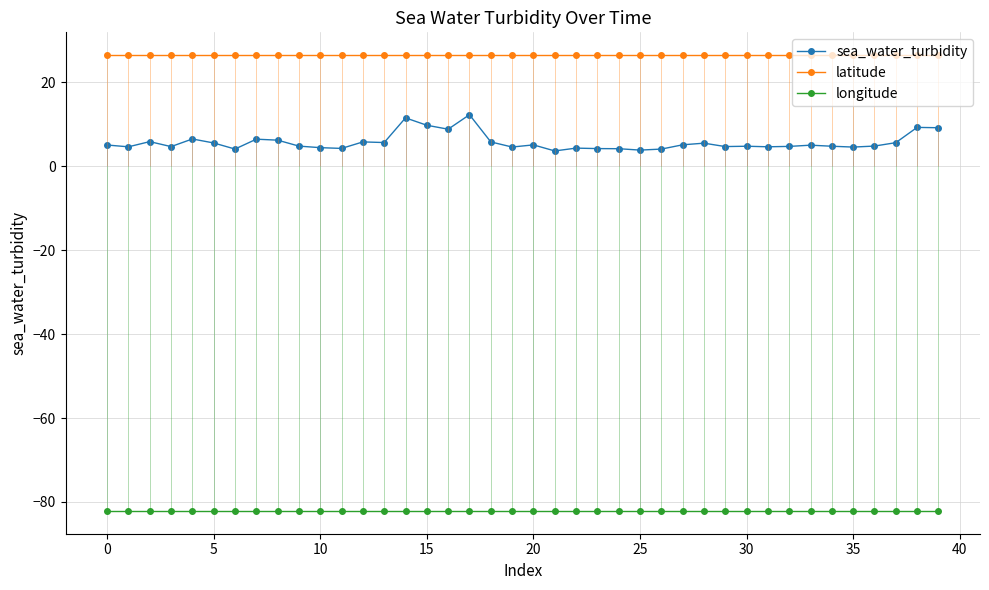

Rank the series by their average value, from lowest to highest.

longitude, sea_water_turbidity, latitude